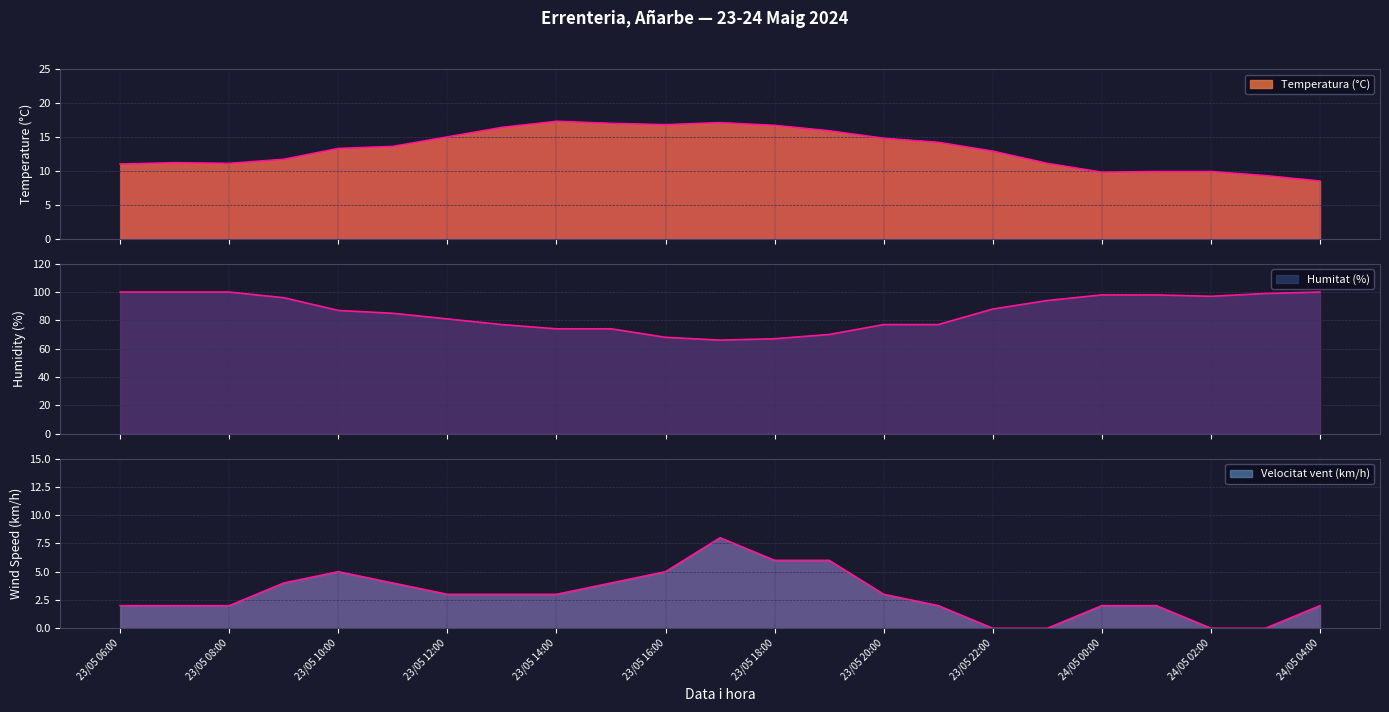

Is the value of Temperatura (°C) at 23/05 07:00 greater than the value of Humitat (%) at 23/05 15:00?

No